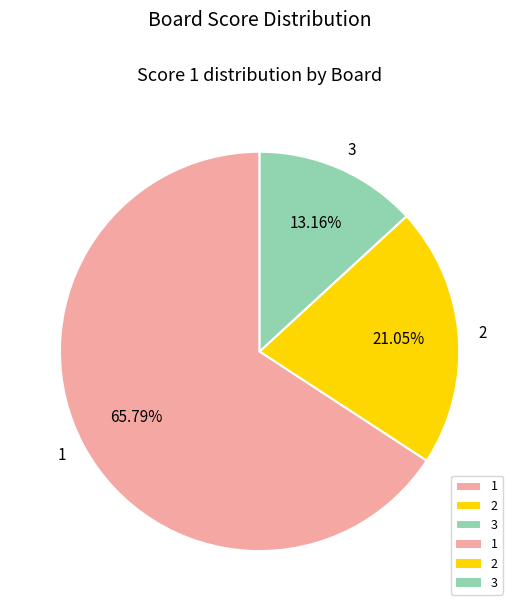

To the nearest percent, what is the difference between the 2 and 1 slice percentages?

45%